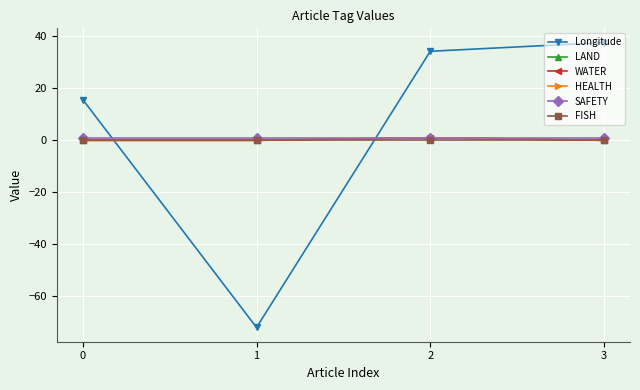

Is it true that LAND equals 0.3 at 2?

False